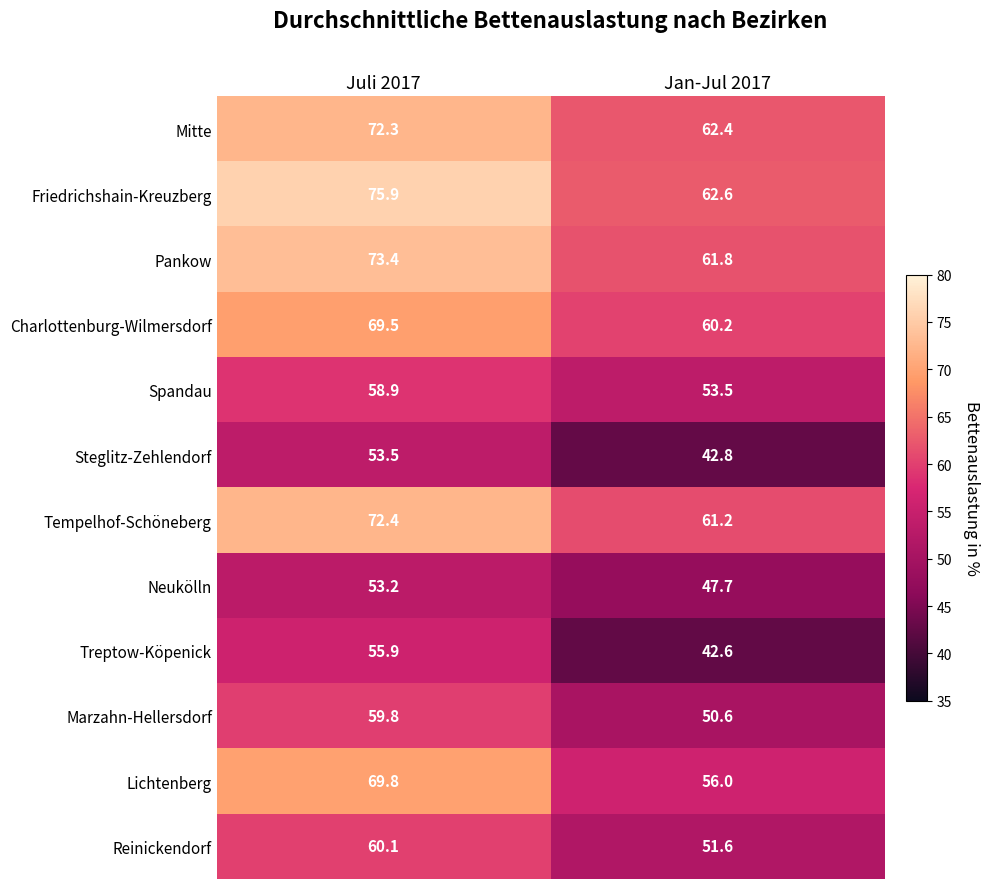

What is the spread (max minus min) of values at Jan-Jul 2017?

20.0